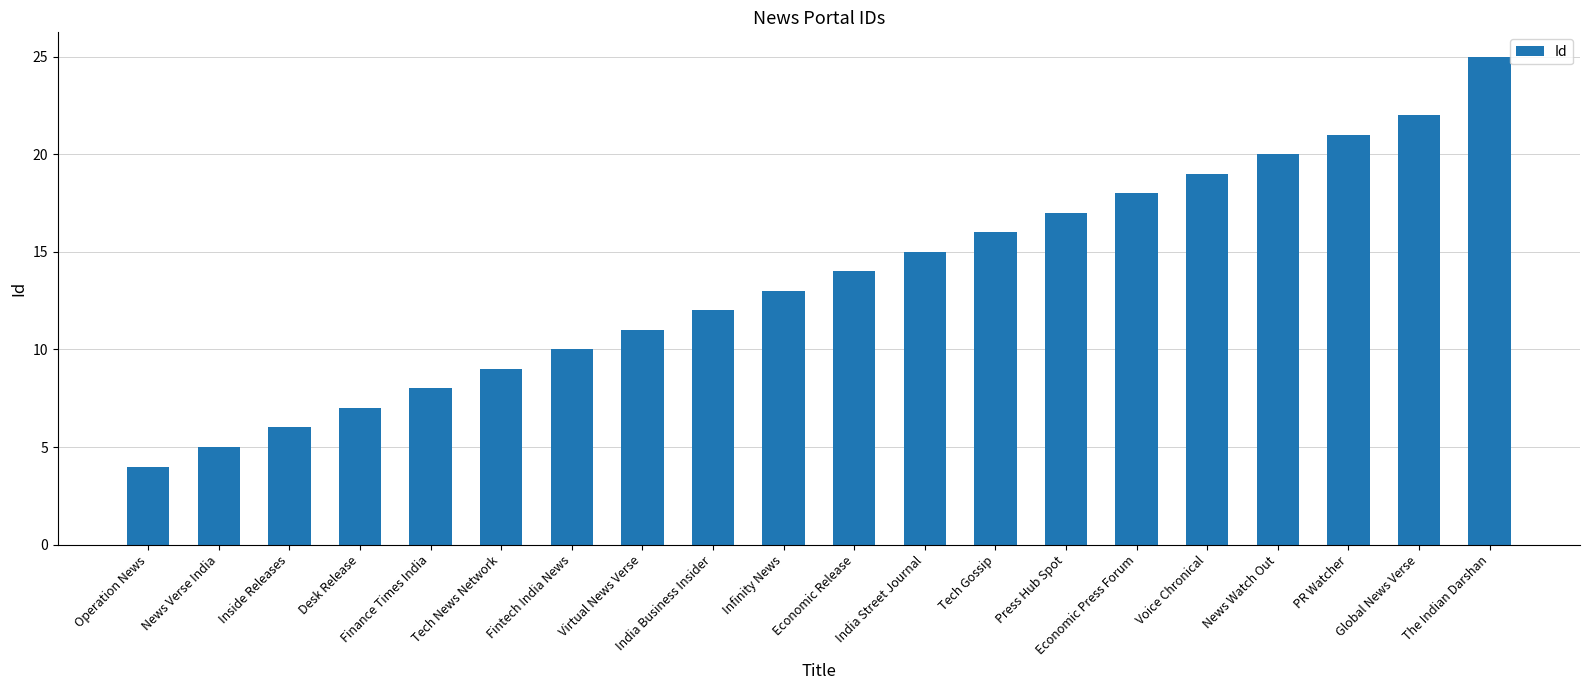

Reading left to right, what are all the values shown in this chart?

Operation News=4	News Verse India=5	Inside Releases=6	Desk Release=7	Finance Times India=8	Tech News Network=9	Fintech India News=10	Virtual News Verse=11	India Business Insider=12	Infinity News=13	Economic Release=14	India Street Journal=15	Tech Gossip=16	Press Hub Spot=17	Economic Press Forum=18	Voice Chronical=19	News Watch Out=20	PR Watcher=21	Global News Verse=22	The Indian Darshan=25